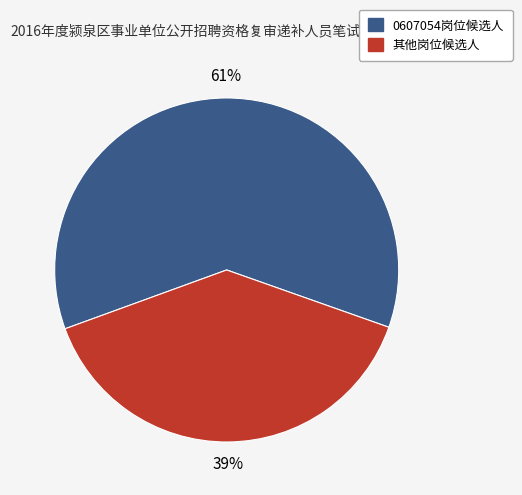

Approximately how many times larger is the value at 0607054岗位候选人 compared to 其他岗位候选人?

1.6